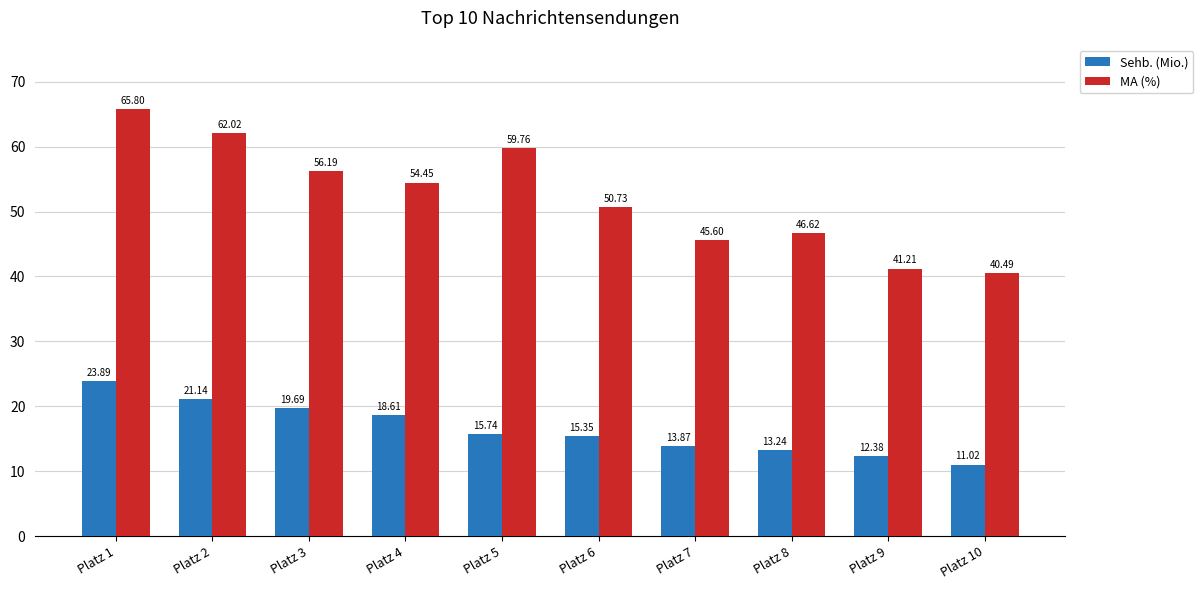

What is the difference between the second highest and minimum values in the MA (%) series?

21.5